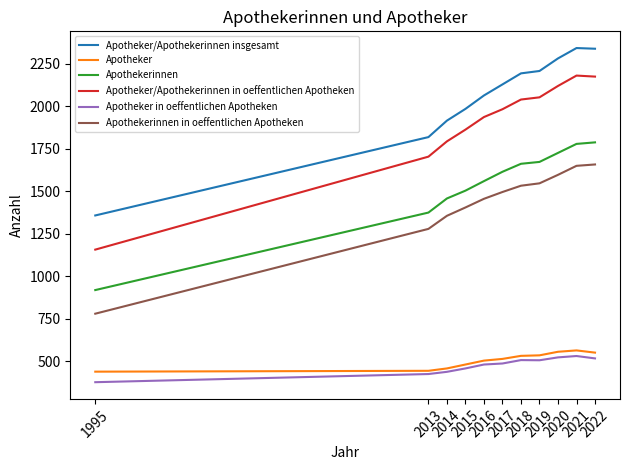

What is the difference between the highest and lowest values at 2015?

1527